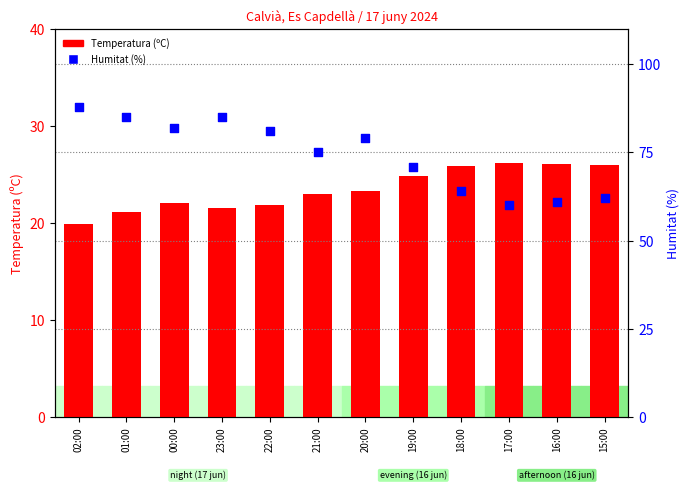

Is the value of Humitat (%) at 23:00 greater than the value of Temperatura (ºC) at 16:00?

Yes